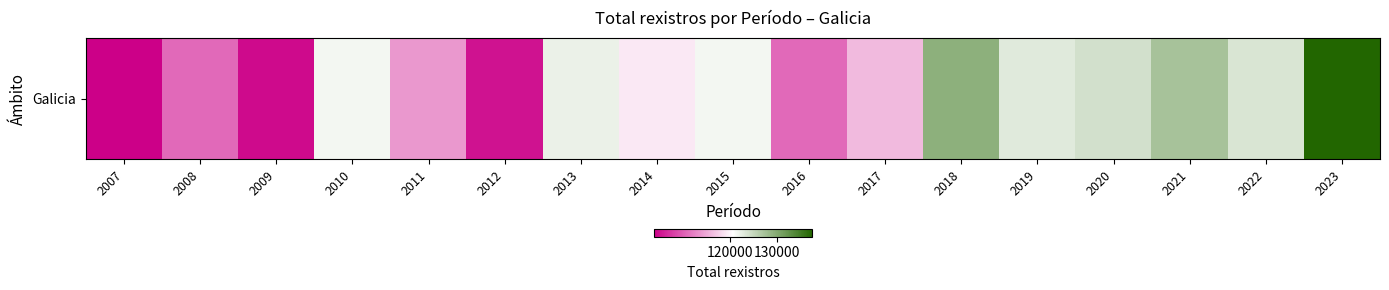

Which category has the highest value across all series?

2023